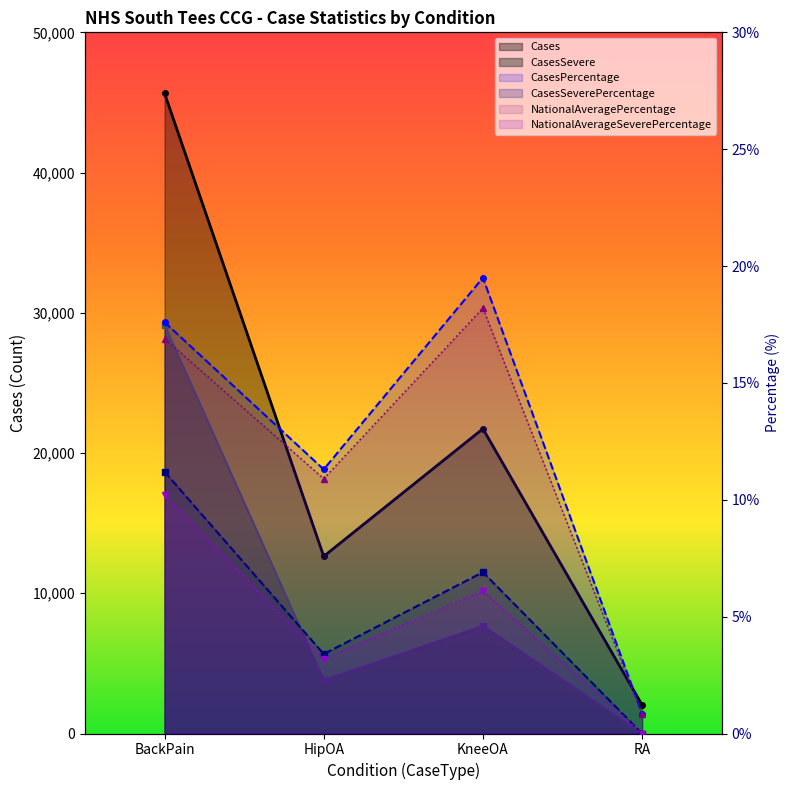

What is the label of the 3rd point from the left?

KneeOA